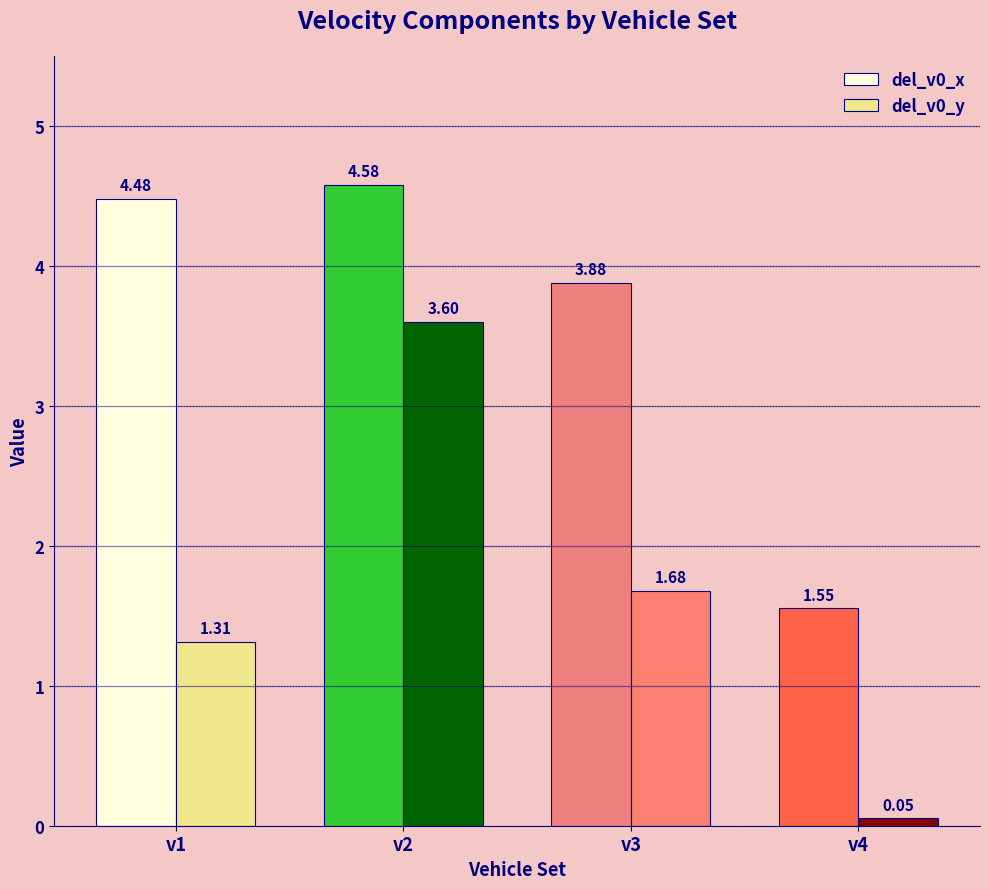

Which series changed the most between v1 and v3?

del_v0_x